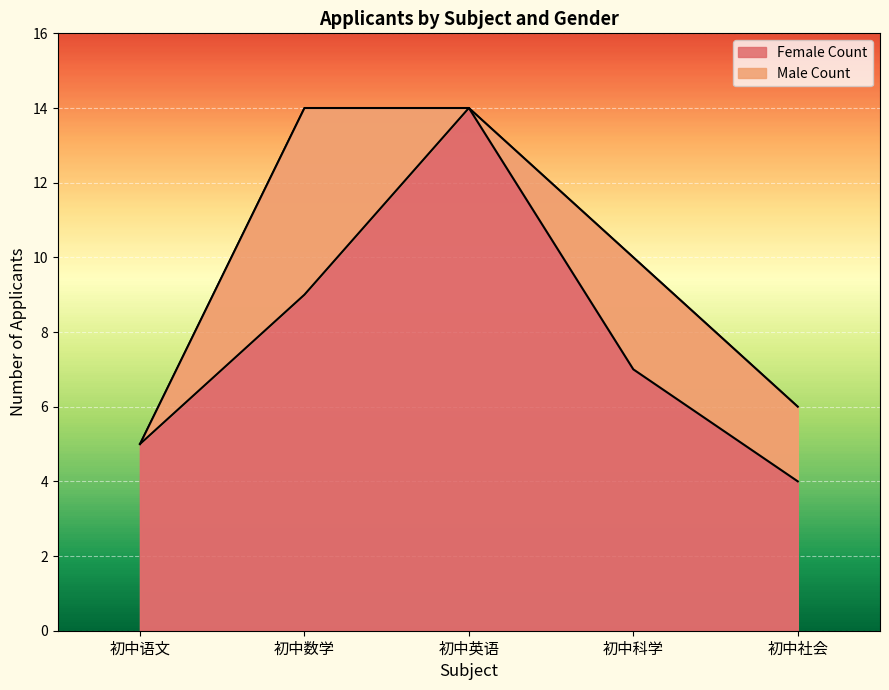

What is the difference between the second highest and second lowest values?

4